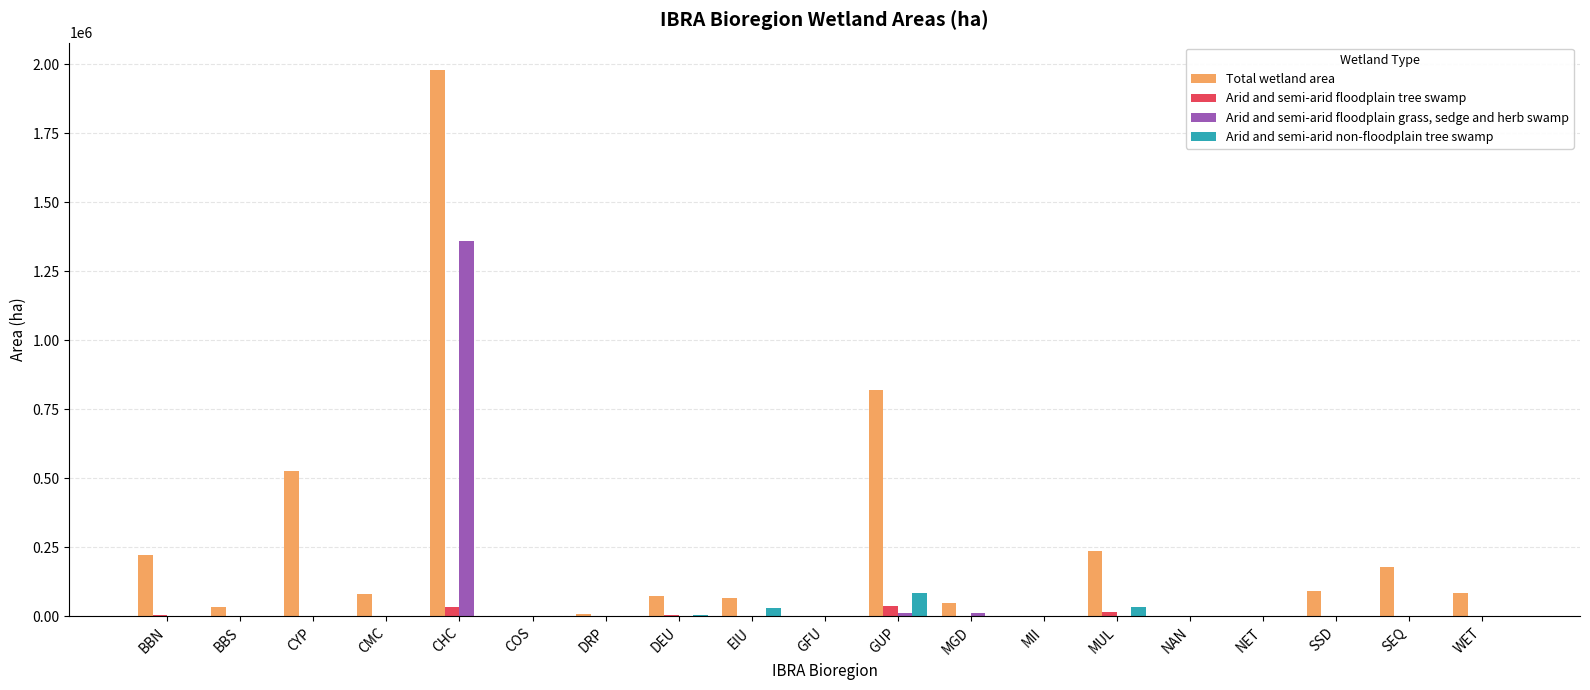

What are all the series names shown in the legend?

Total wetland area, Arid and semi-arid floodplain tree swamp, Arid and semi-arid floodplain grass, sedge and herb swamp, Arid and semi-arid non-floodplain tree swamp